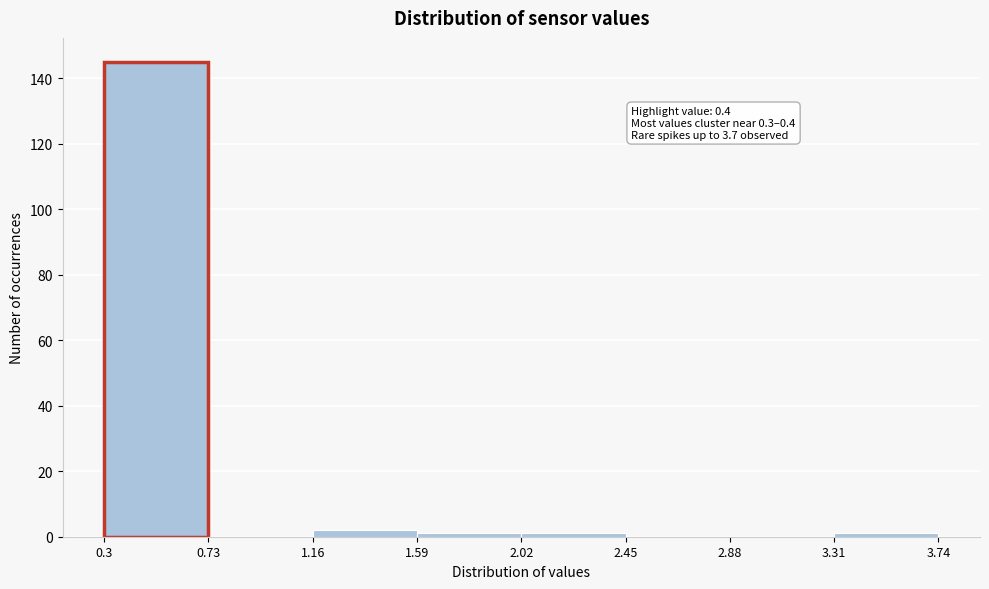

Which range on the x-axis has the tallest bar?

0.3 to 0.73